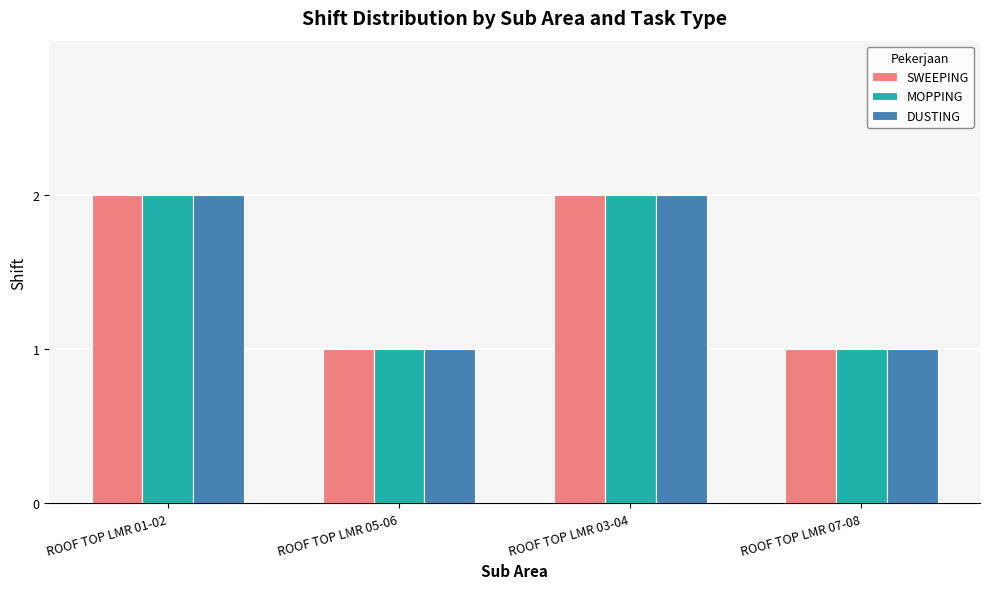

What is the approximate value of SWEEPING at ROOF TOP LMR 07-08?

1